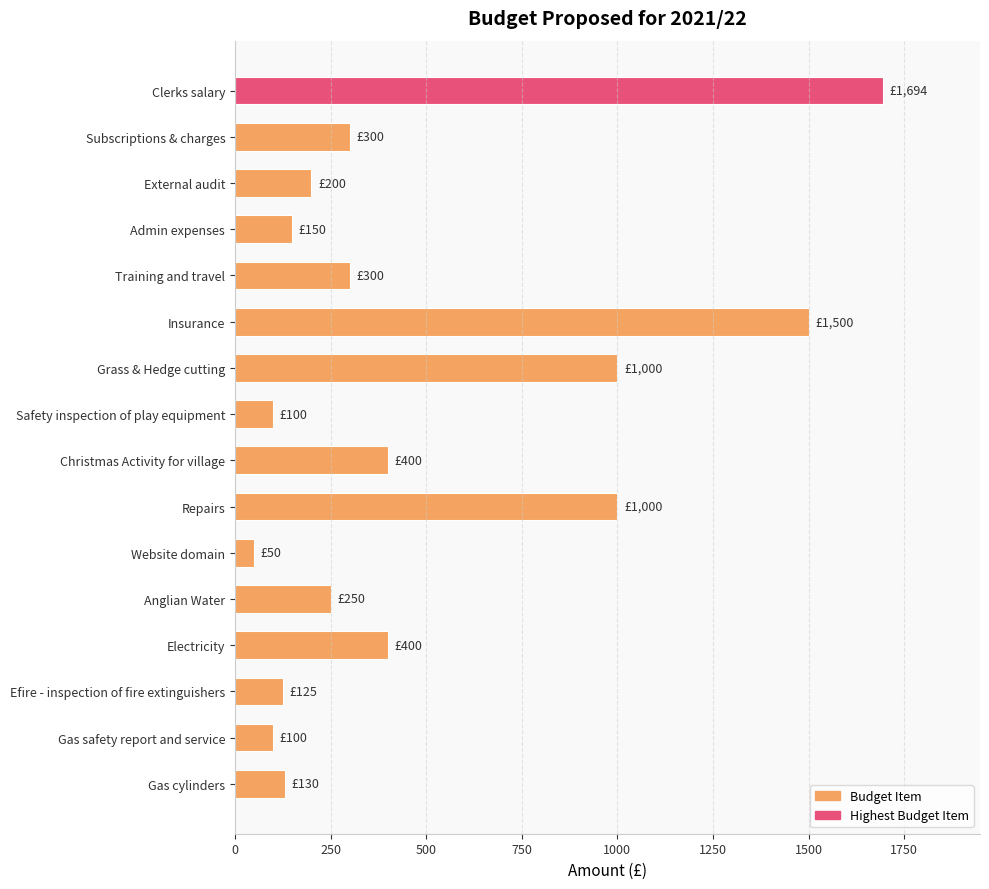

Which label corresponds to the smallest value in the chart?

Website domain